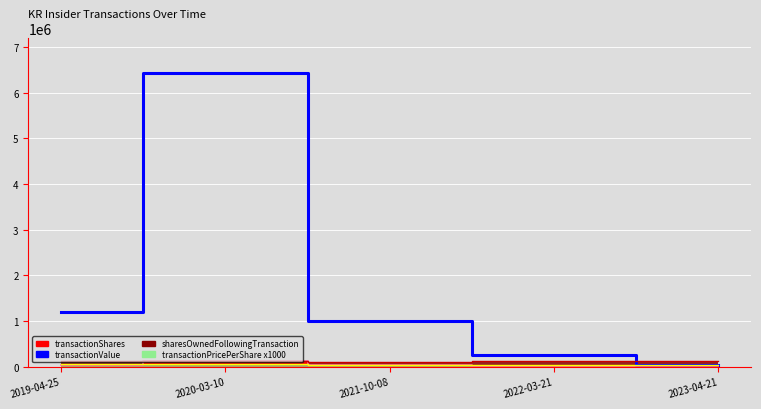

True or false: transactionValue has a value of 1004828.0 at 2021-10-08.

True